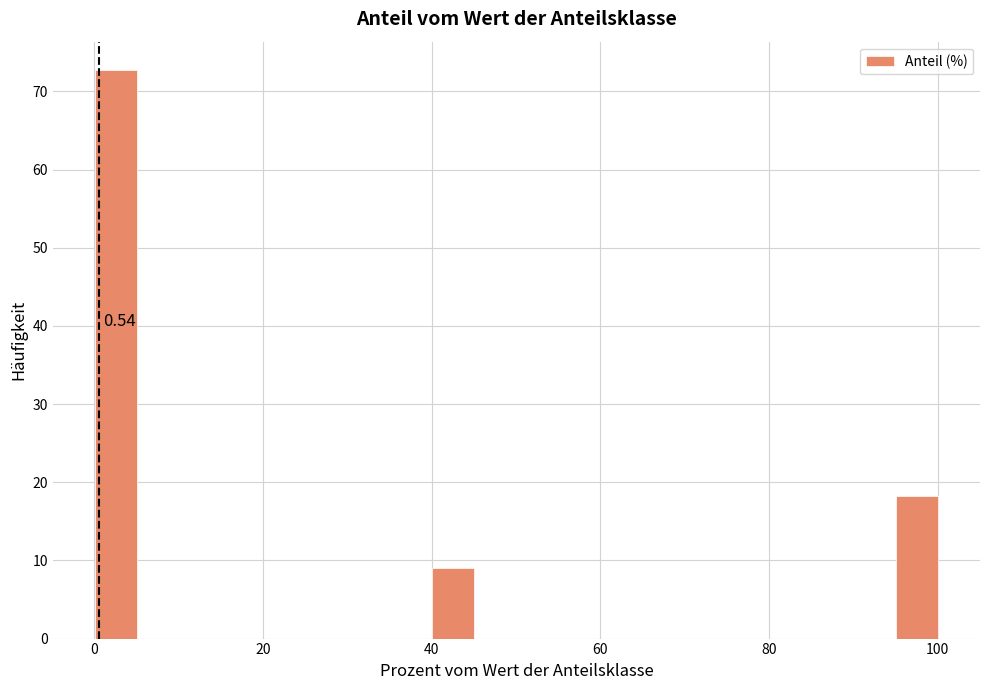

Read against the x-axis, roughly where is the centre of the tallest bar?

2